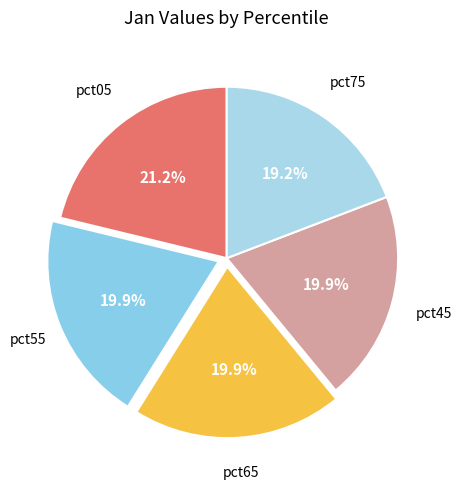

How many segments does this pie chart have?

5